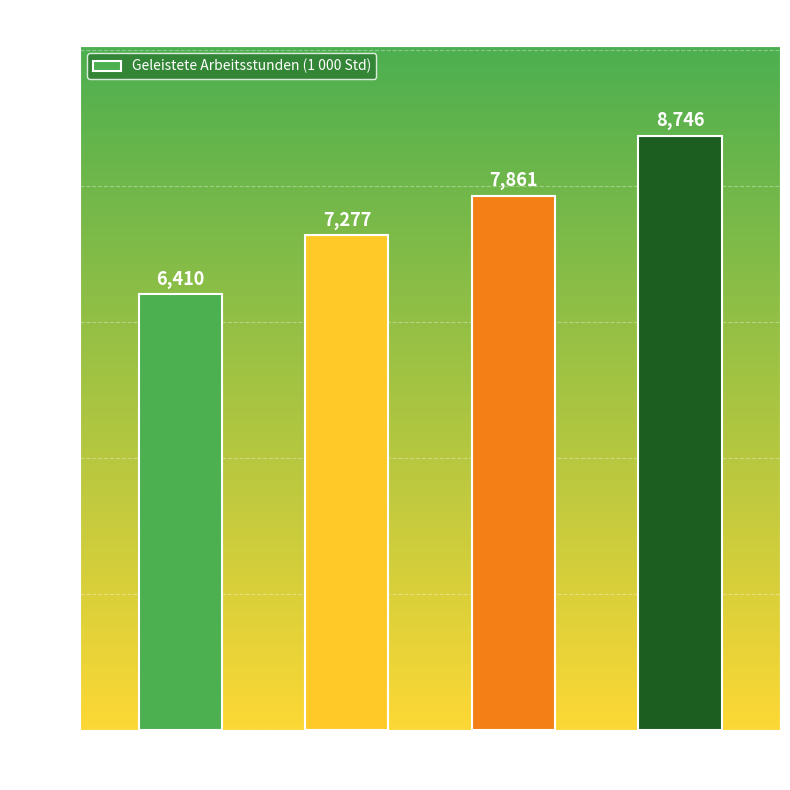

Where is the data nearest to the value 7578?

2019